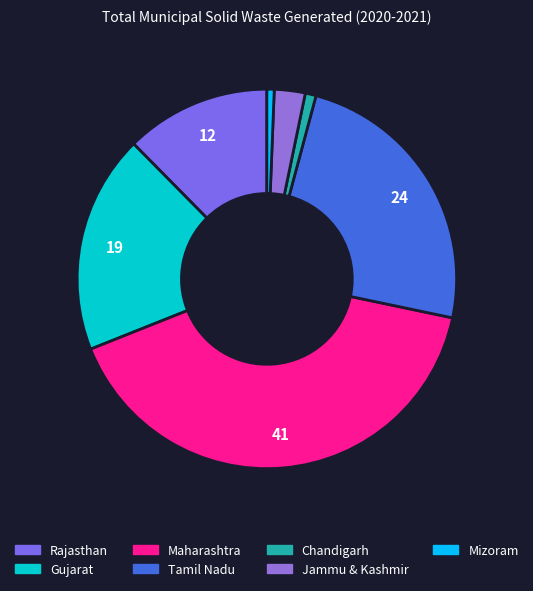

Count the number of slices in the pie.

7